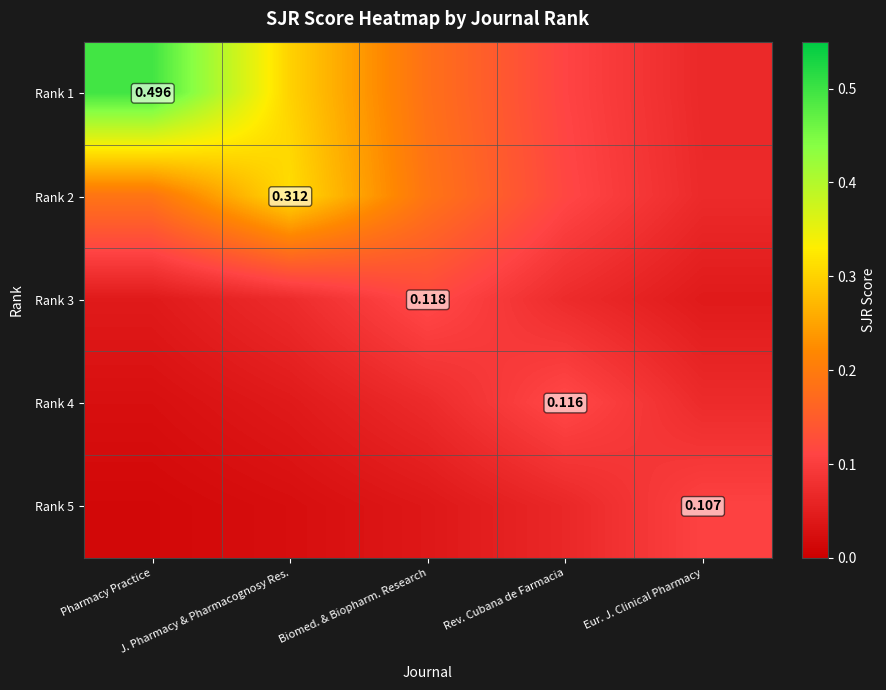

Rank the series at Pharmacy Practice from lowest to highest value.

Rank 5, Rank 4, Rank 3, Rank 2, Rank 1